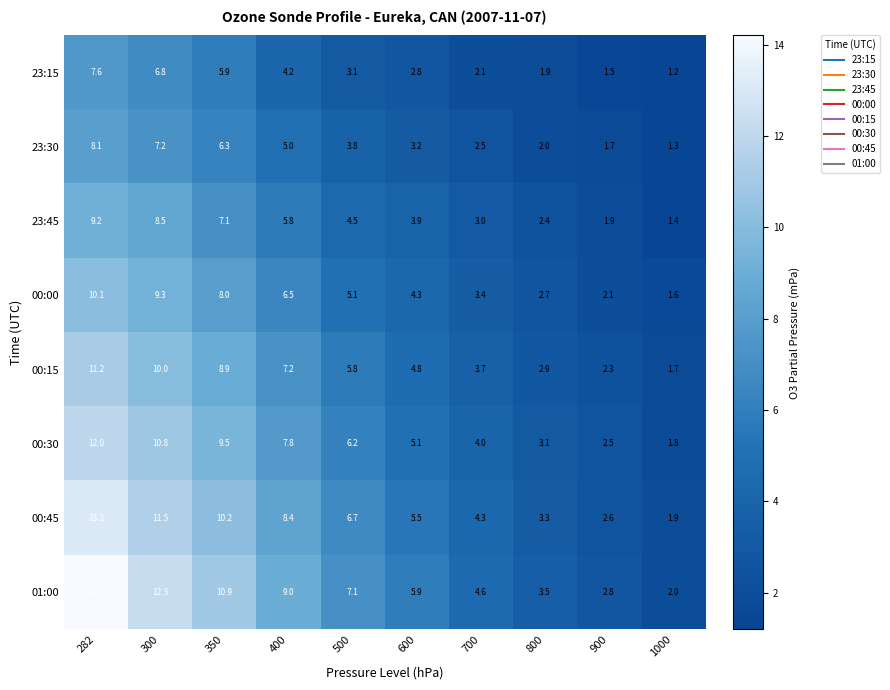

True or false: 00:30 has a value of 9.5 at 350.

True